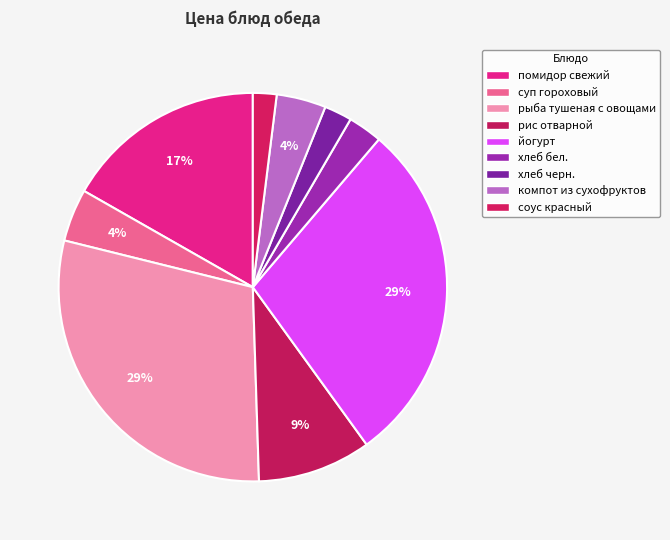

How much of the chart is everything except соус красный?

98.0%